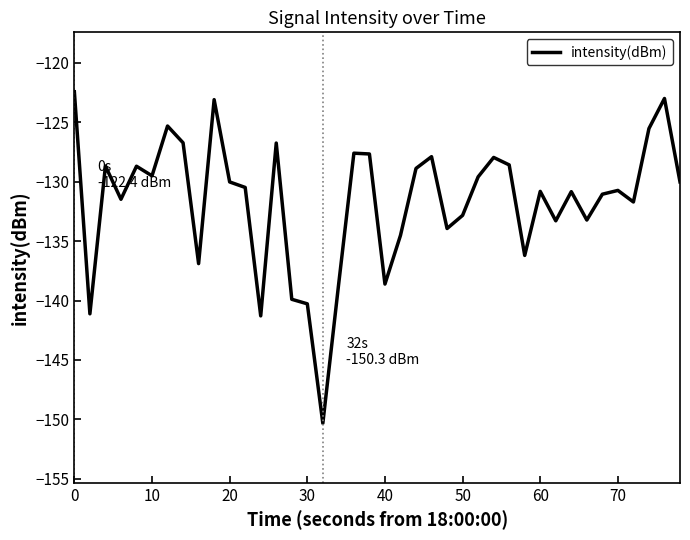

How many categories are shown in the chart?

40